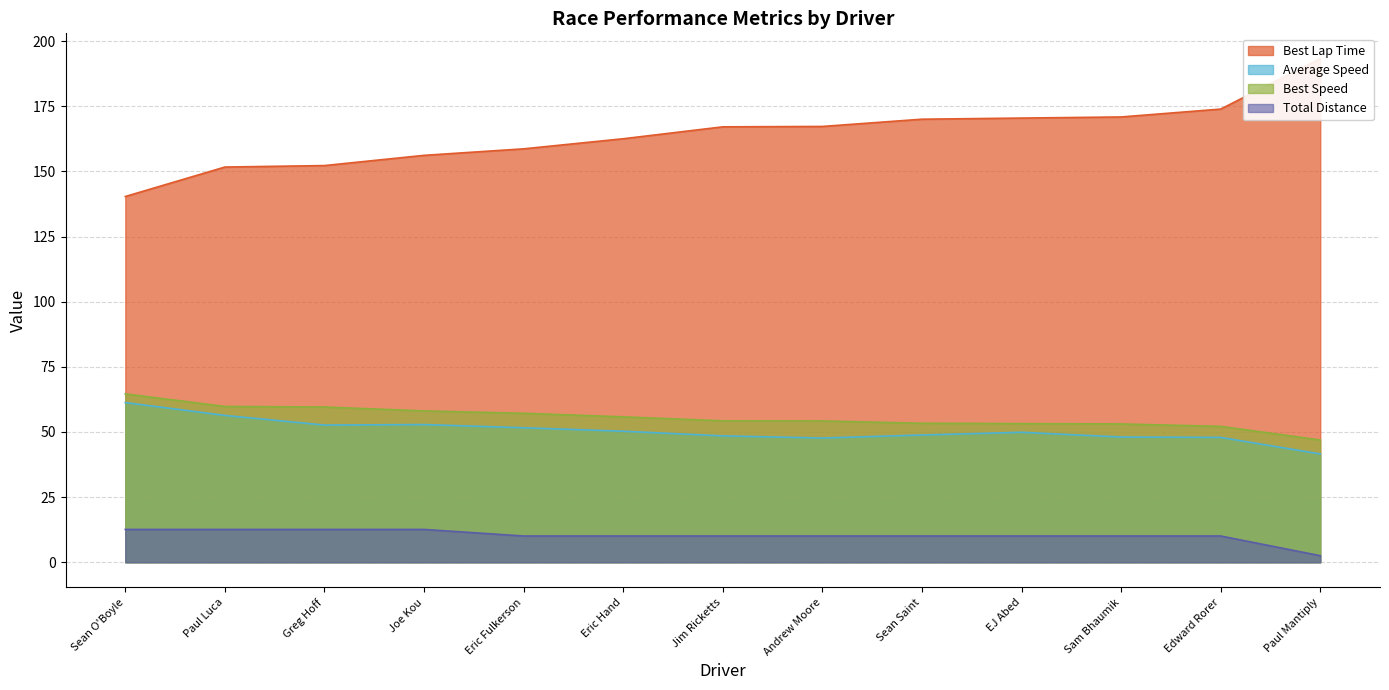

Rank the categories by Total Distance value from highest to lowest.

Sean O'Boyle, Paul Luca, Greg Hoff, Joe Kou, Eric Fulkerson, Eric Hand, Jim Ricketts, Andrew Moore, Sean Saint, EJ Abed, Sam Bhaumik, Edward Rorer, Paul Mantiply